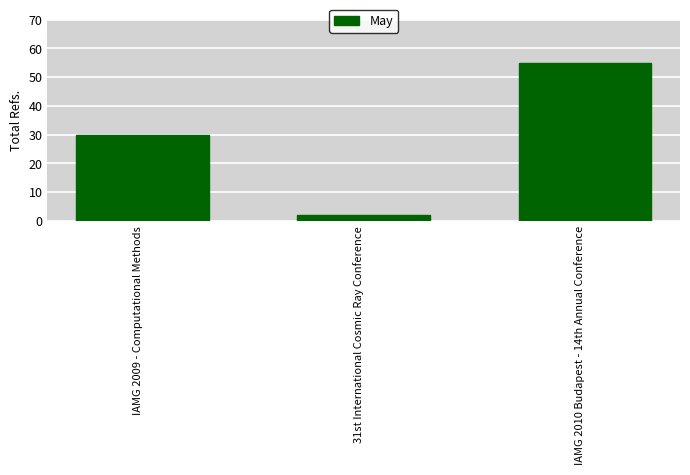

Count the number of categories in the chart.

3